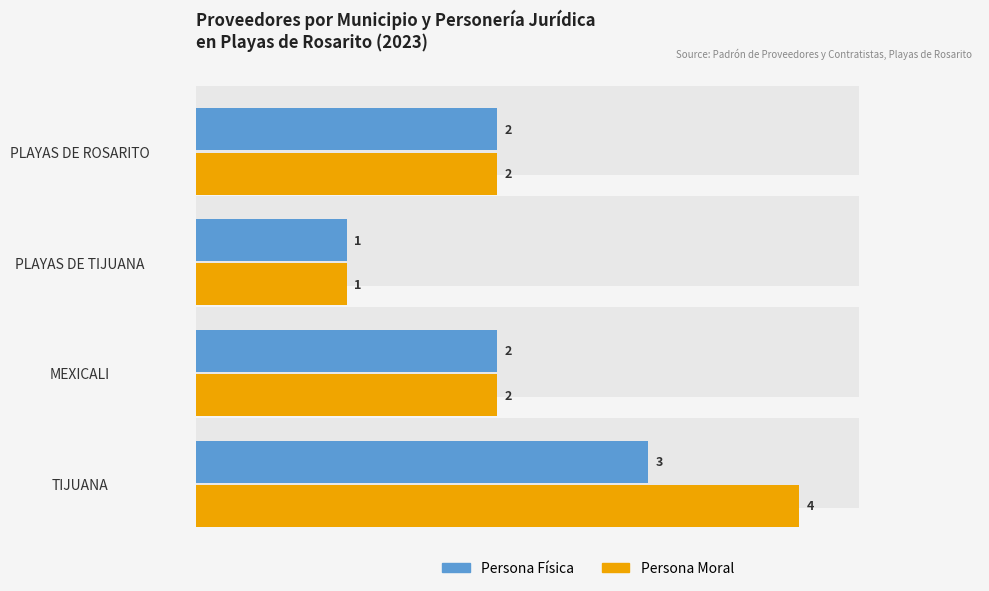

How many values in the Persona Física series are below 2?

1